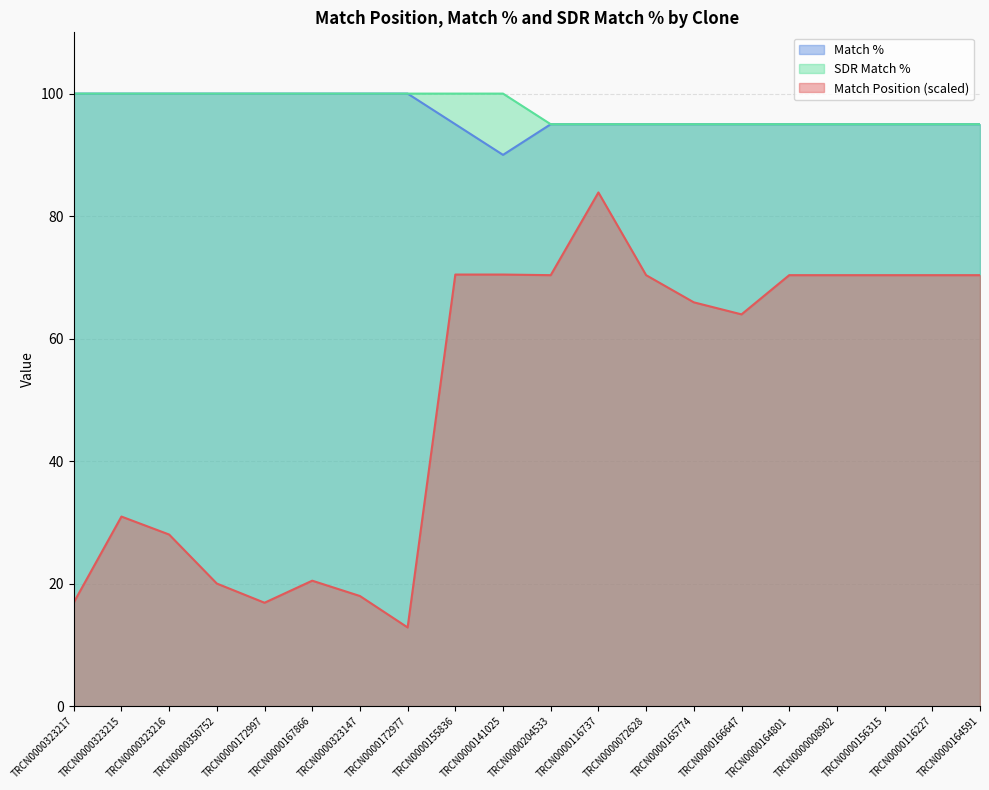

Rank the categories by Match % value from lowest to highest.

TRCN0000141025, TRCN0000155836, TRCN0000204533, TRCN0000116737, TRCN0000072628, TRCN0000165774, TRCN0000166647, TRCN0000164801, TRCN0000008902, TRCN0000156315, TRCN0000116227, TRCN0000164591, TRCN0000323217, TRCN0000323215, TRCN0000323216, TRCN0000350752, TRCN0000172997, TRCN0000167866, TRCN0000323147, TRCN0000172977